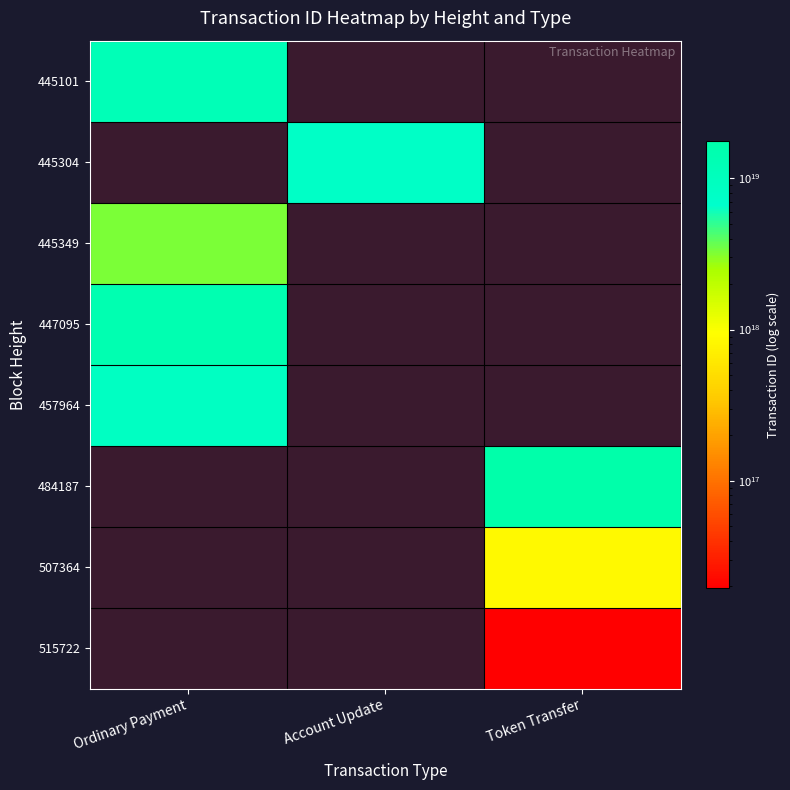

How many positive values does the 445349 series have?

1